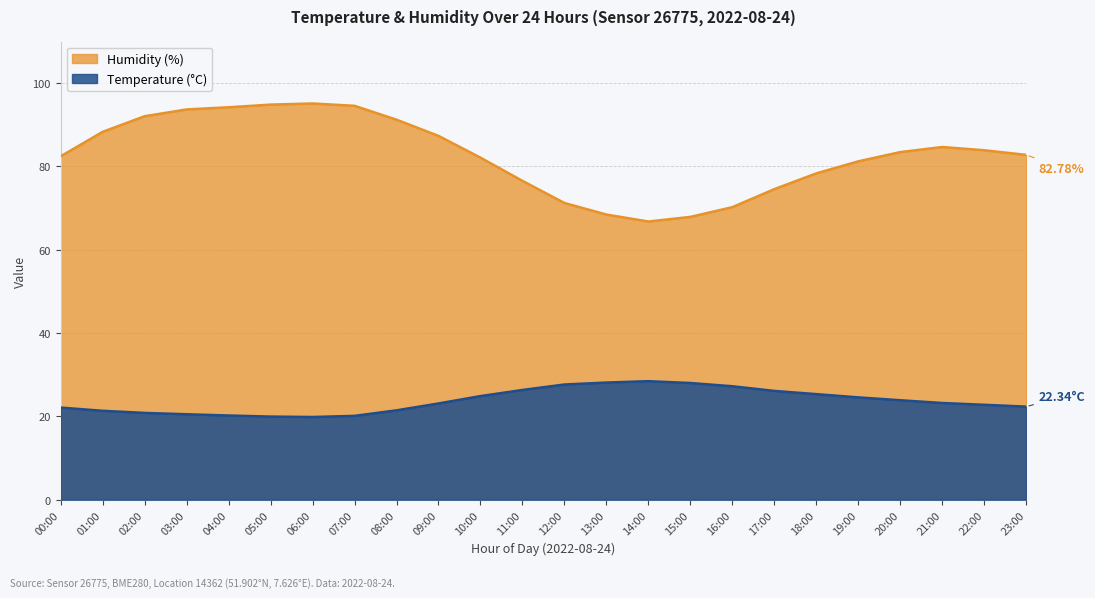

What is the label of the 16th point from the left?

15:00